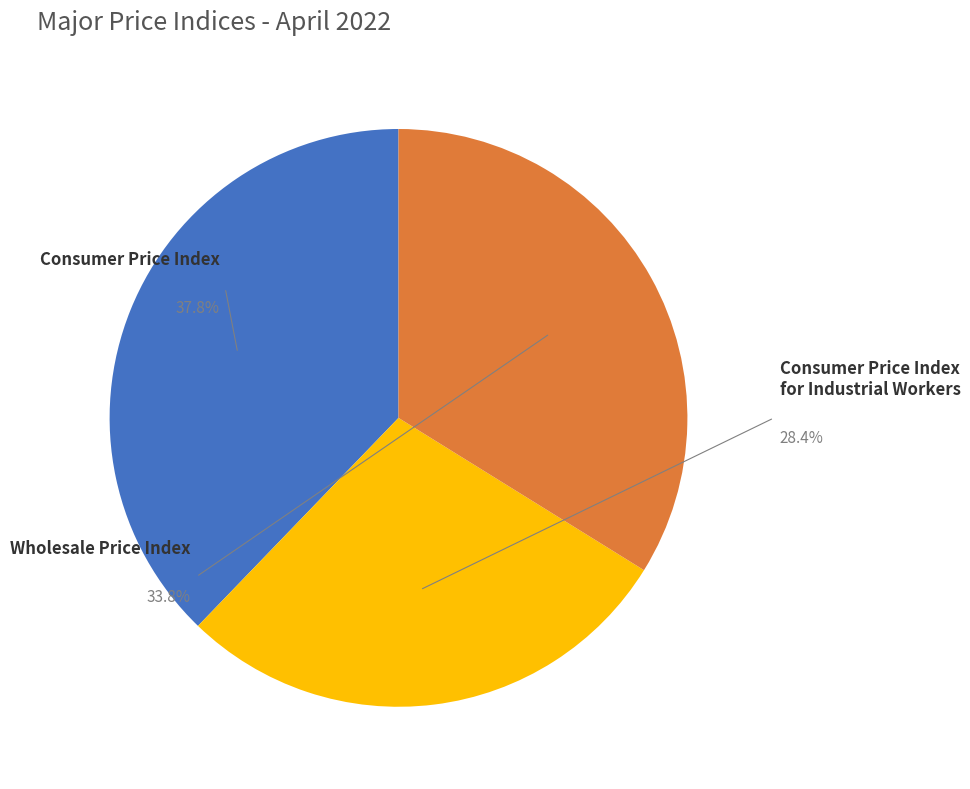

Is the sum of Wholesale Price Index (2011-12=100) and Consumer Price Index (2012=100) greater than half?

Yes